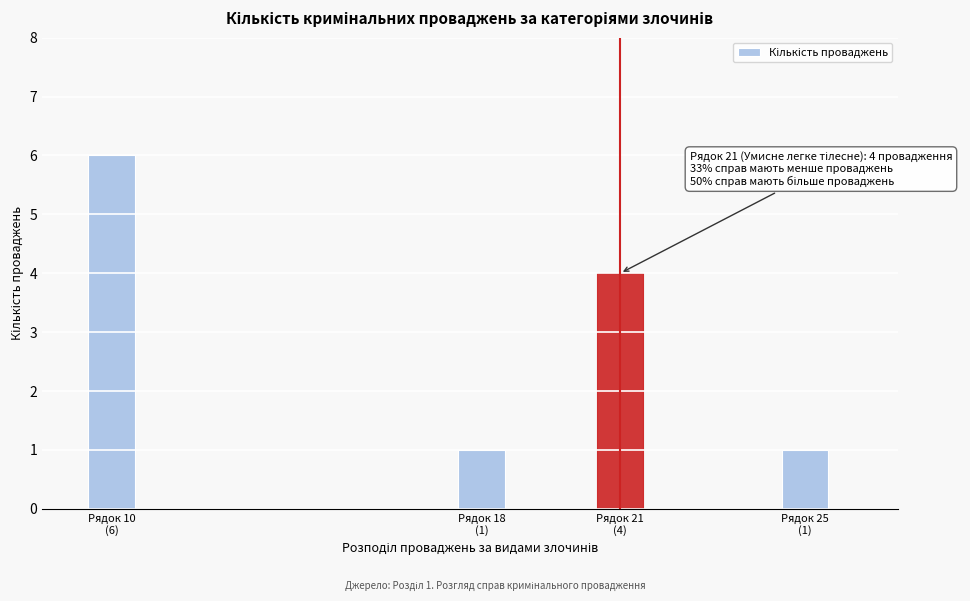

Reading left to right, transcribe all the data shown in this chart.

6	1	4	1